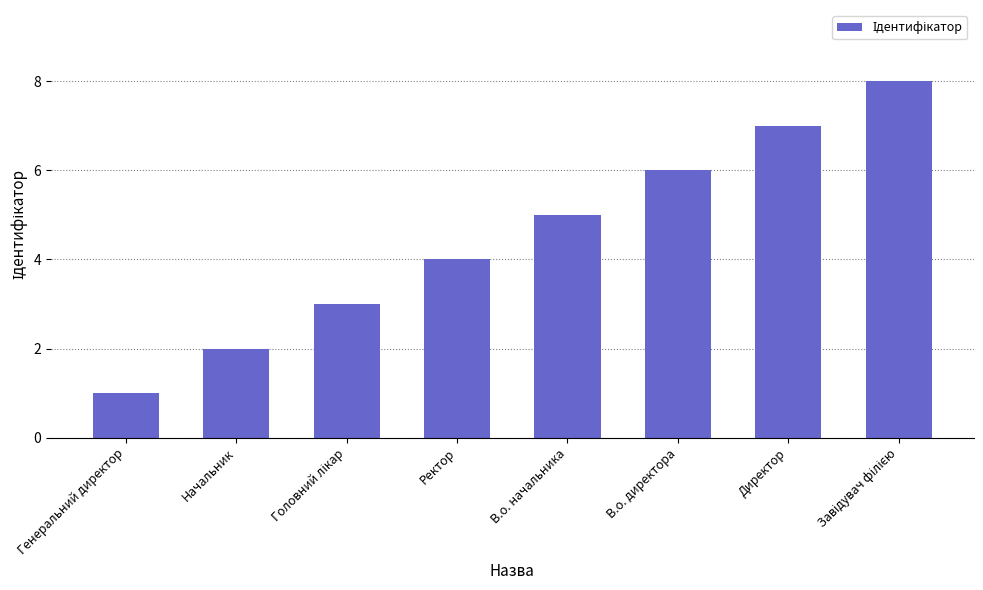

What is the change in value from Ректор to Директор?

+3